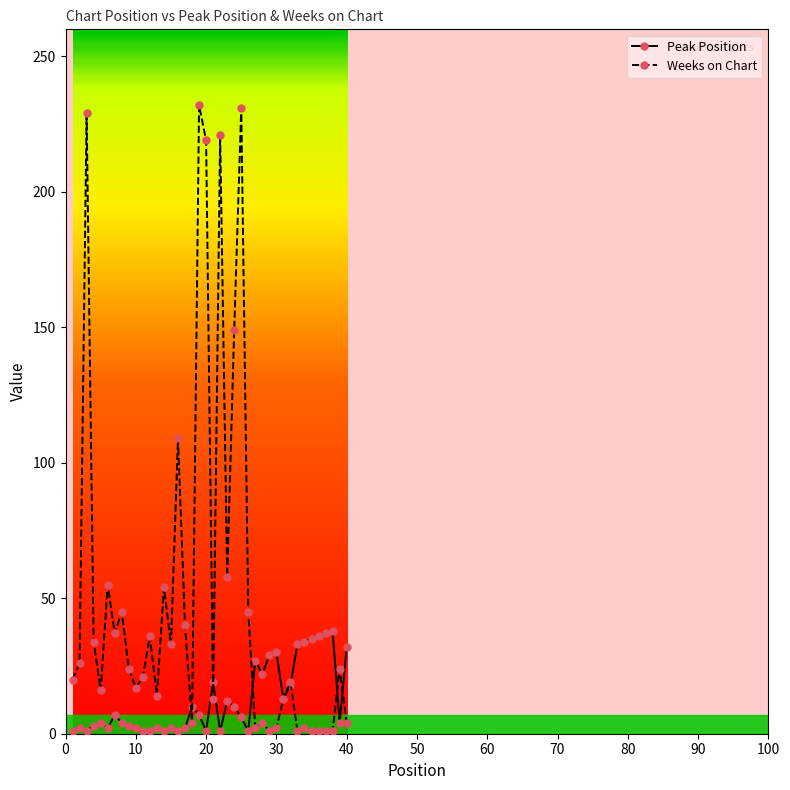

What is the difference between the second highest and minimum values in the Peak Position series?

36